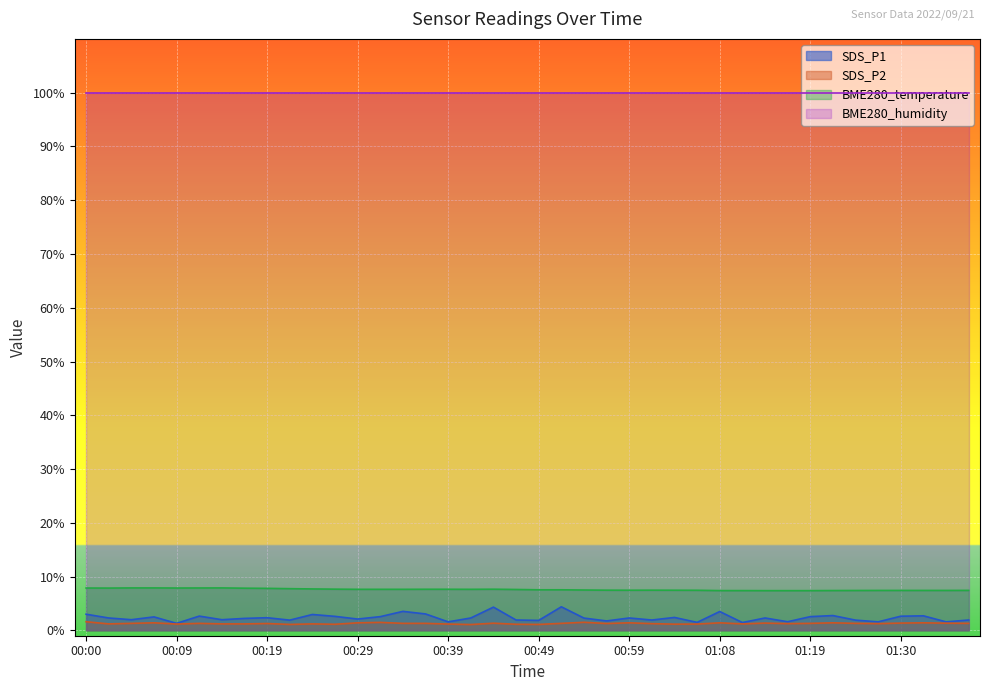

How many lines are shown in the chart?

4